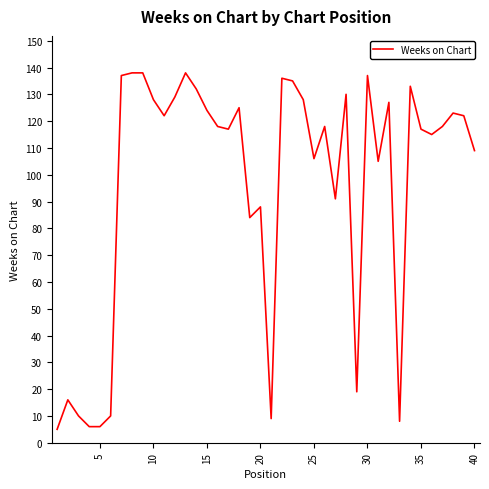

What is the difference between the maximum and minimum values?

133